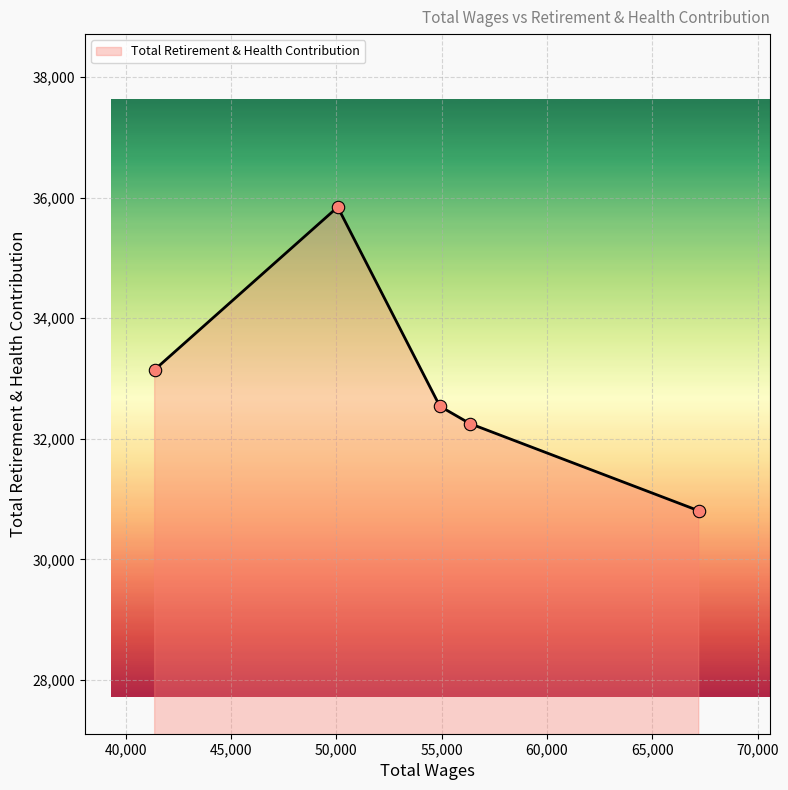

What is the sum of all values?

164583